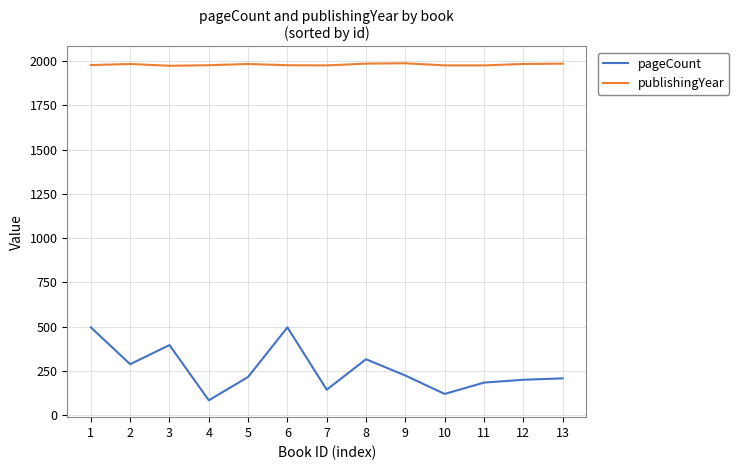

True or false: publishingYear and pageCount cross at least once.

False